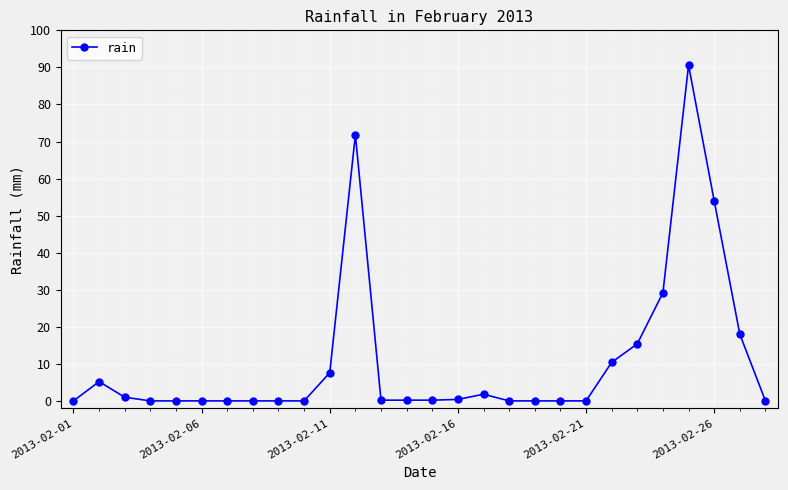

True or false: the data has more than 0 interior local peaks.

True